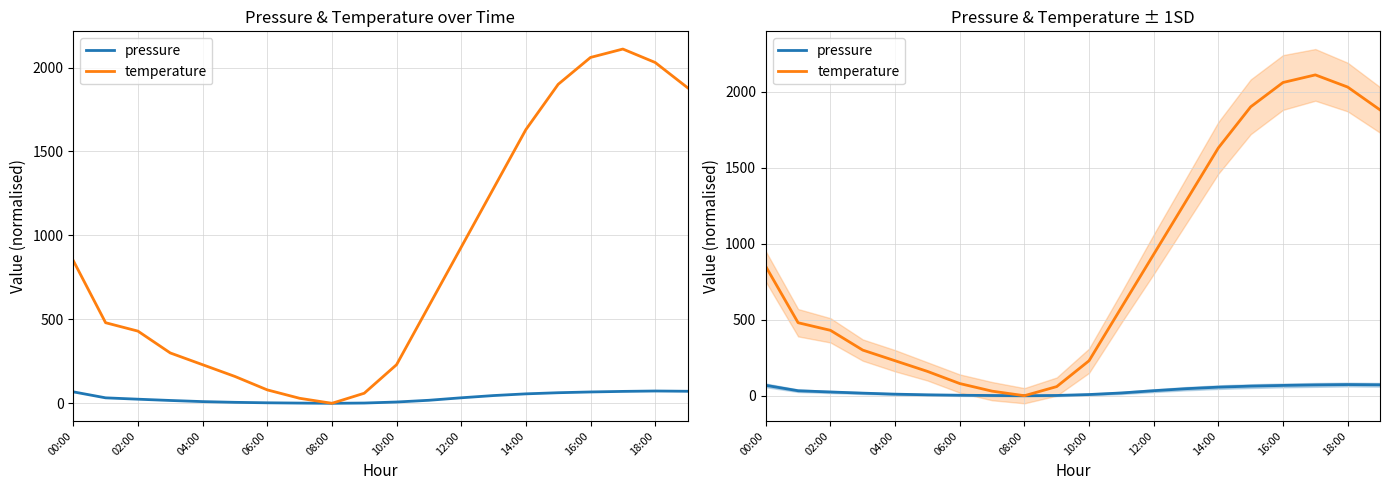

Rank the series by their maximum value, from lowest to highest.

pressure, temperature